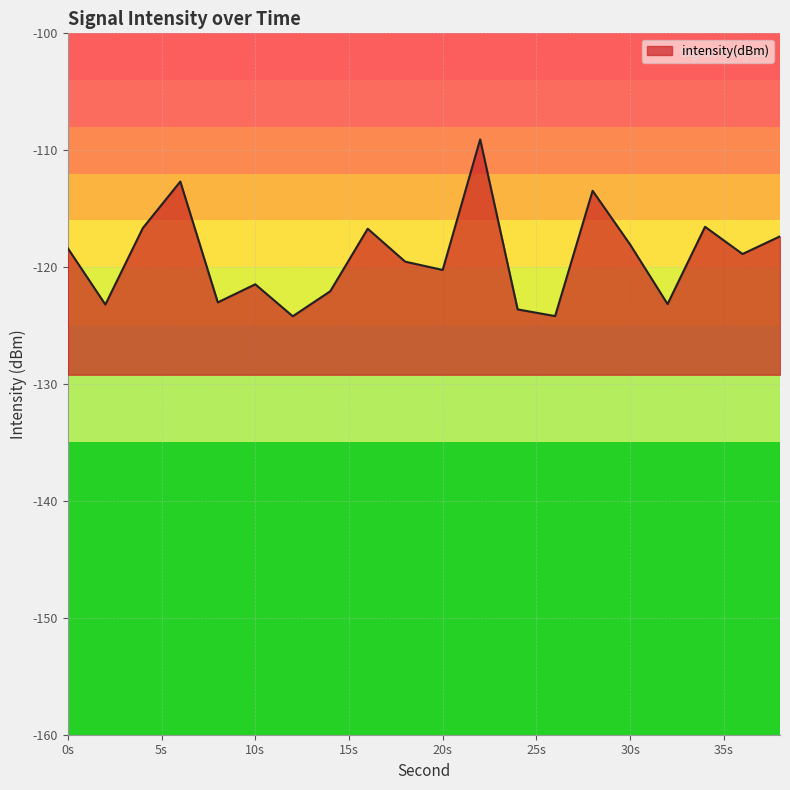

How many interior local valleys (lower than both neighbors) does the data have?

7